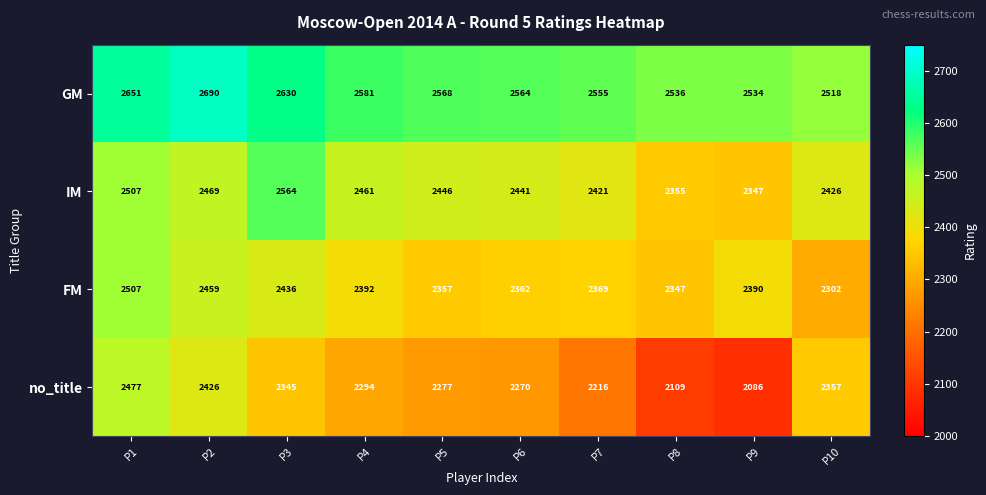

Is it true that FM equals 3922 at P9?

False